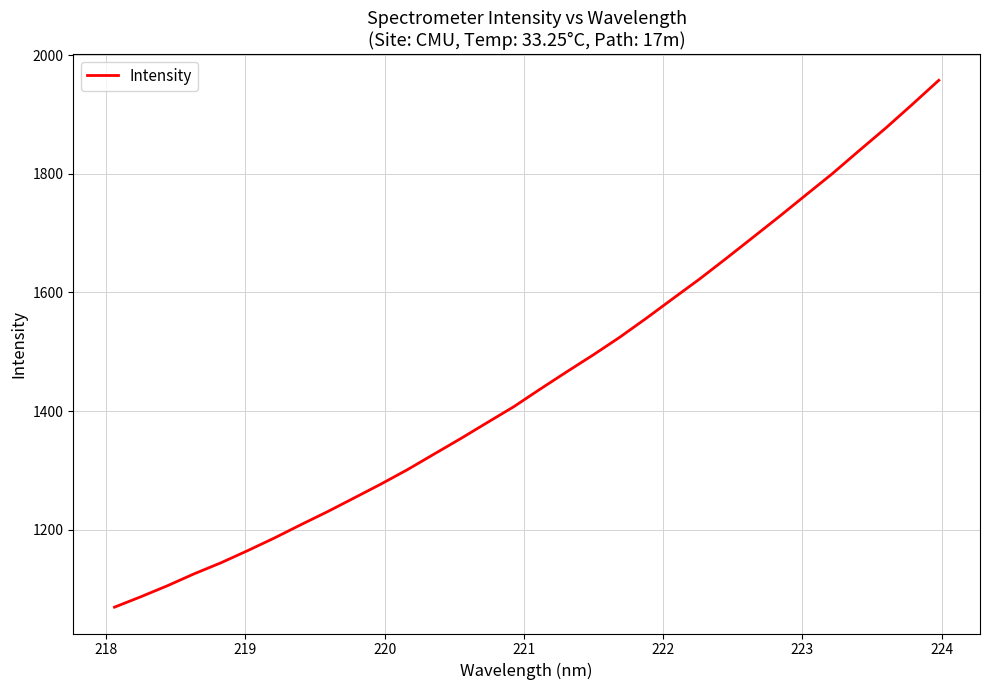

What is the greatest value displayed?

1957.4